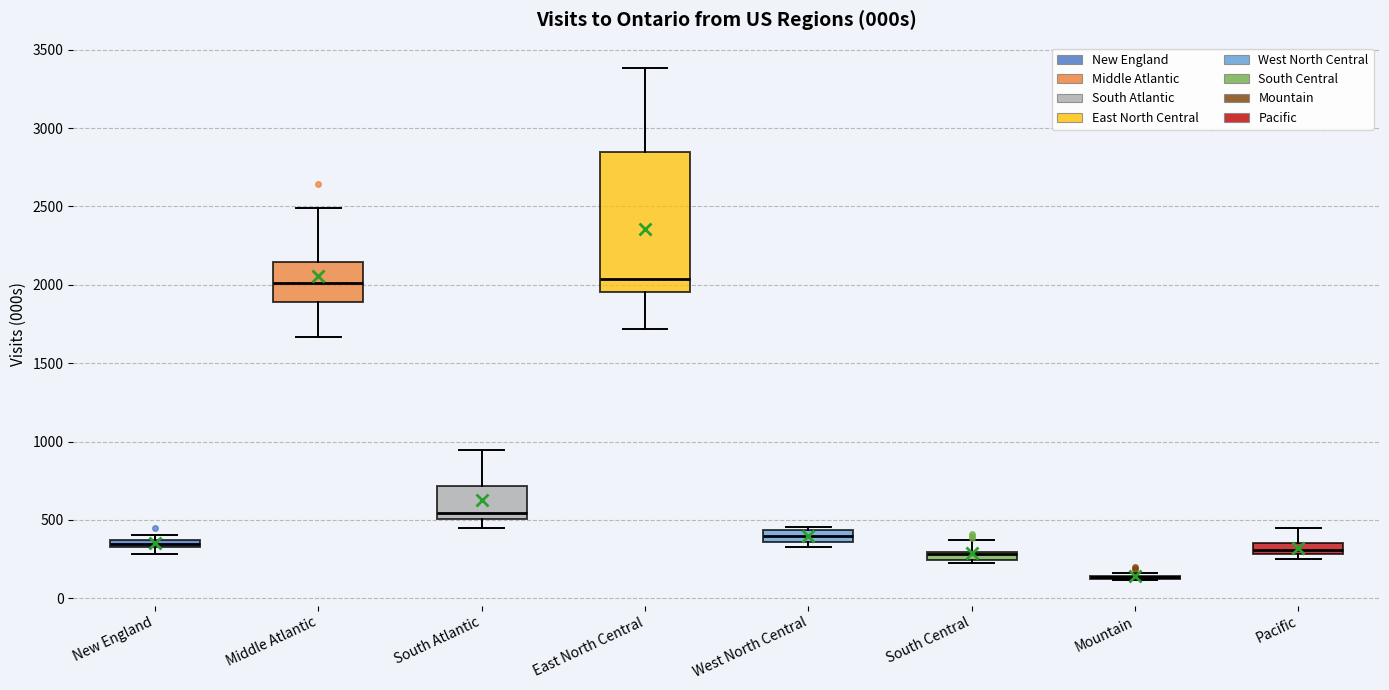

Comparing the boxes themselves (not the whiskers), which one is the tallest?

East North Central